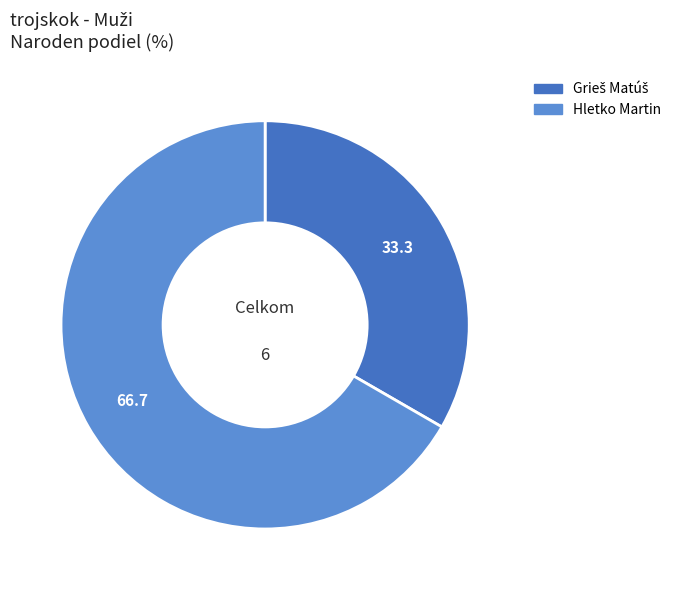

How many slices are in this pie chart?

2